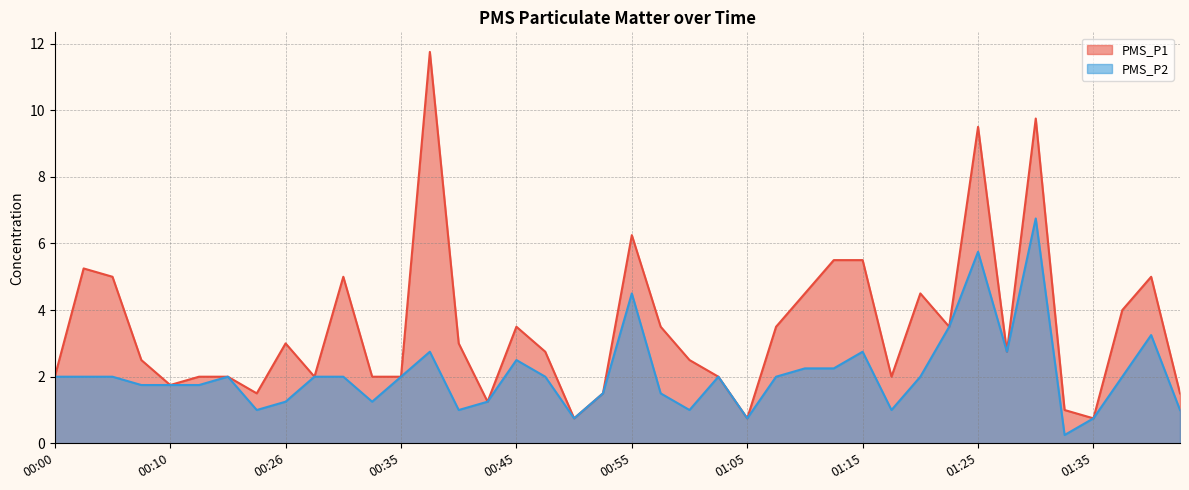

True or false: PMS_P1 has a value of 3.3 at 01:18.

False